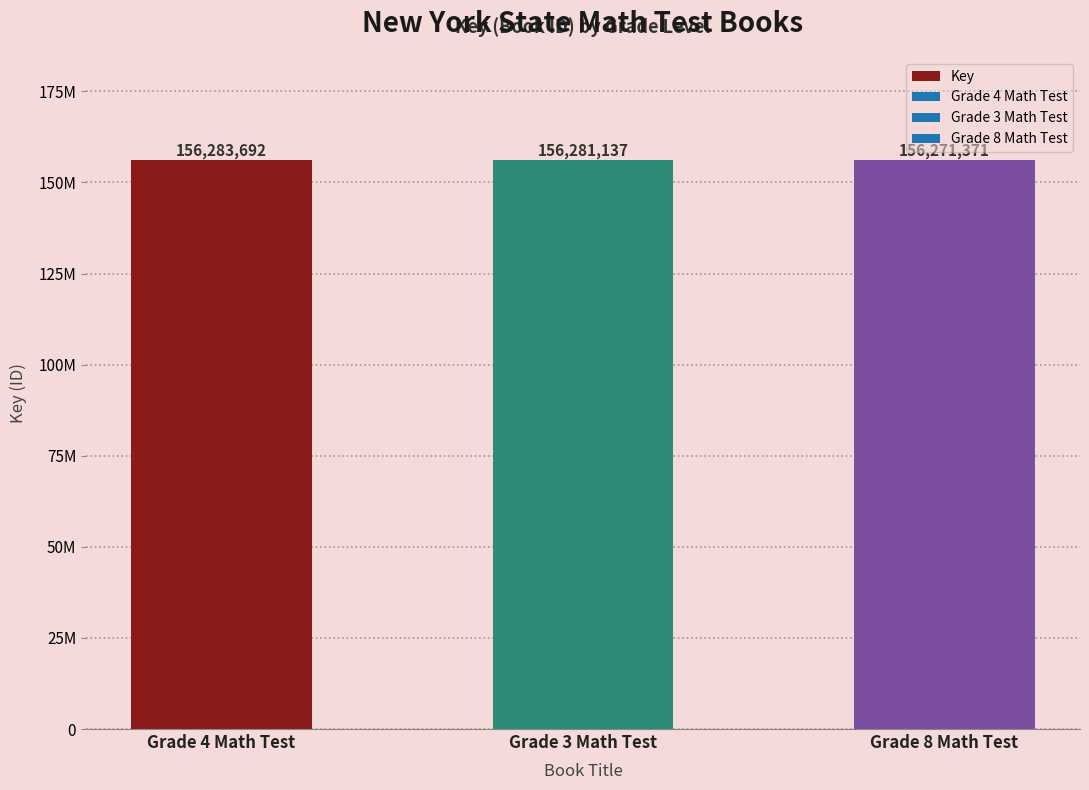

What is the change in value from Grade 3 Math Test to Grade 8 Math Test?

-9766